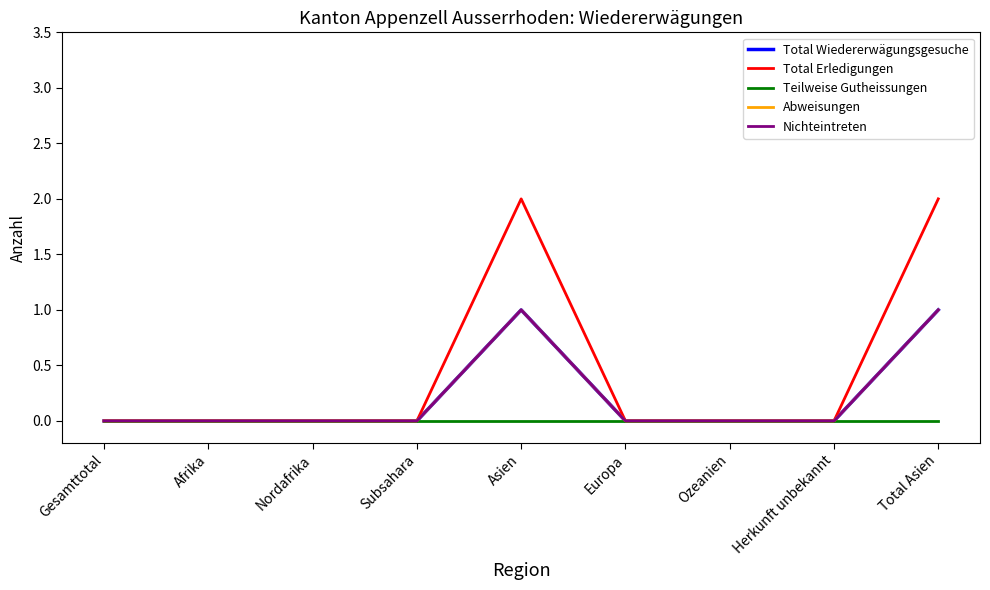

What is the sum of all Total Wiedererwägungsgesuche values?

2